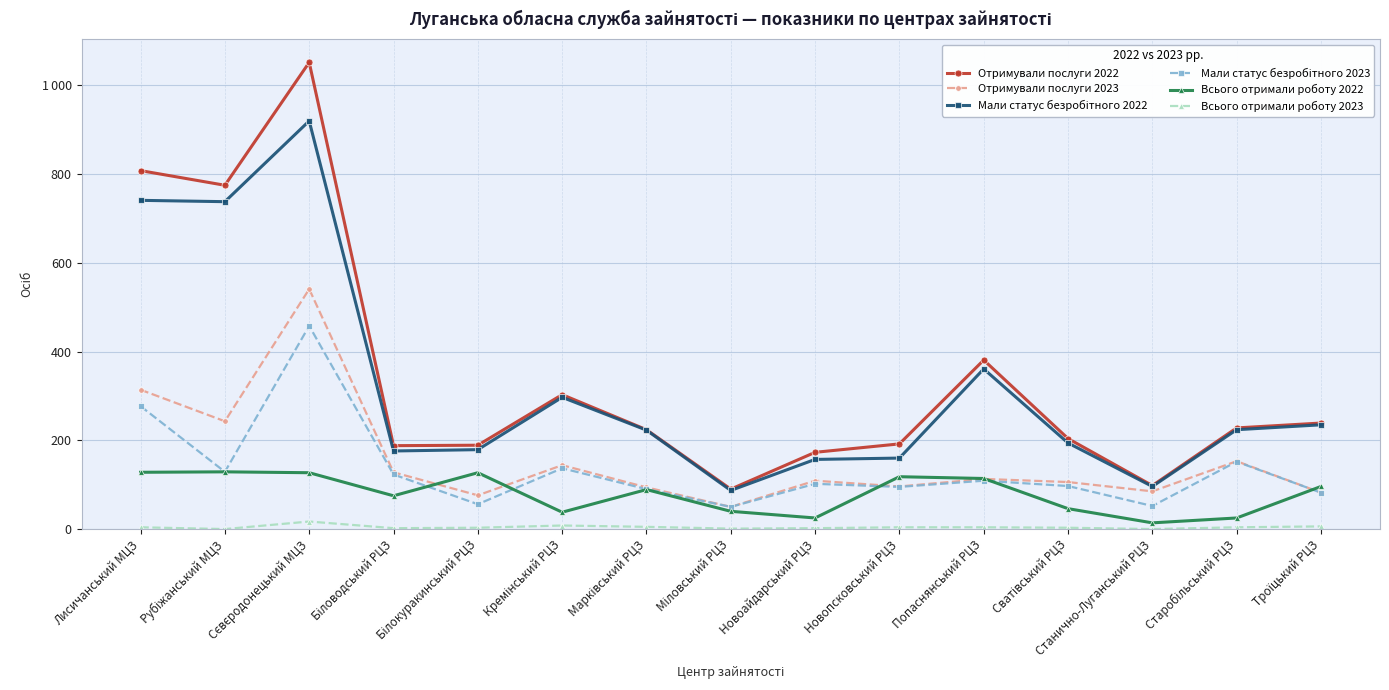

How many intersections are there between Всього отримали роботу 2022 and Отримували послуги 2023?

5